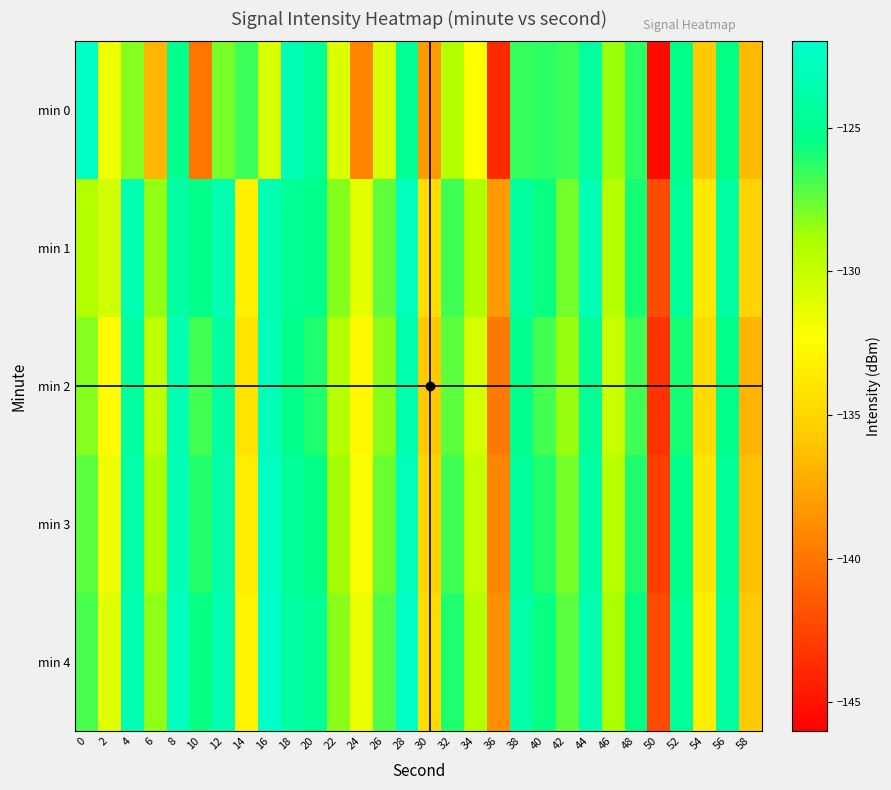

At 46, list the series in order from largest to smallest.

min 0, min 4, min 1, min 3, min 2